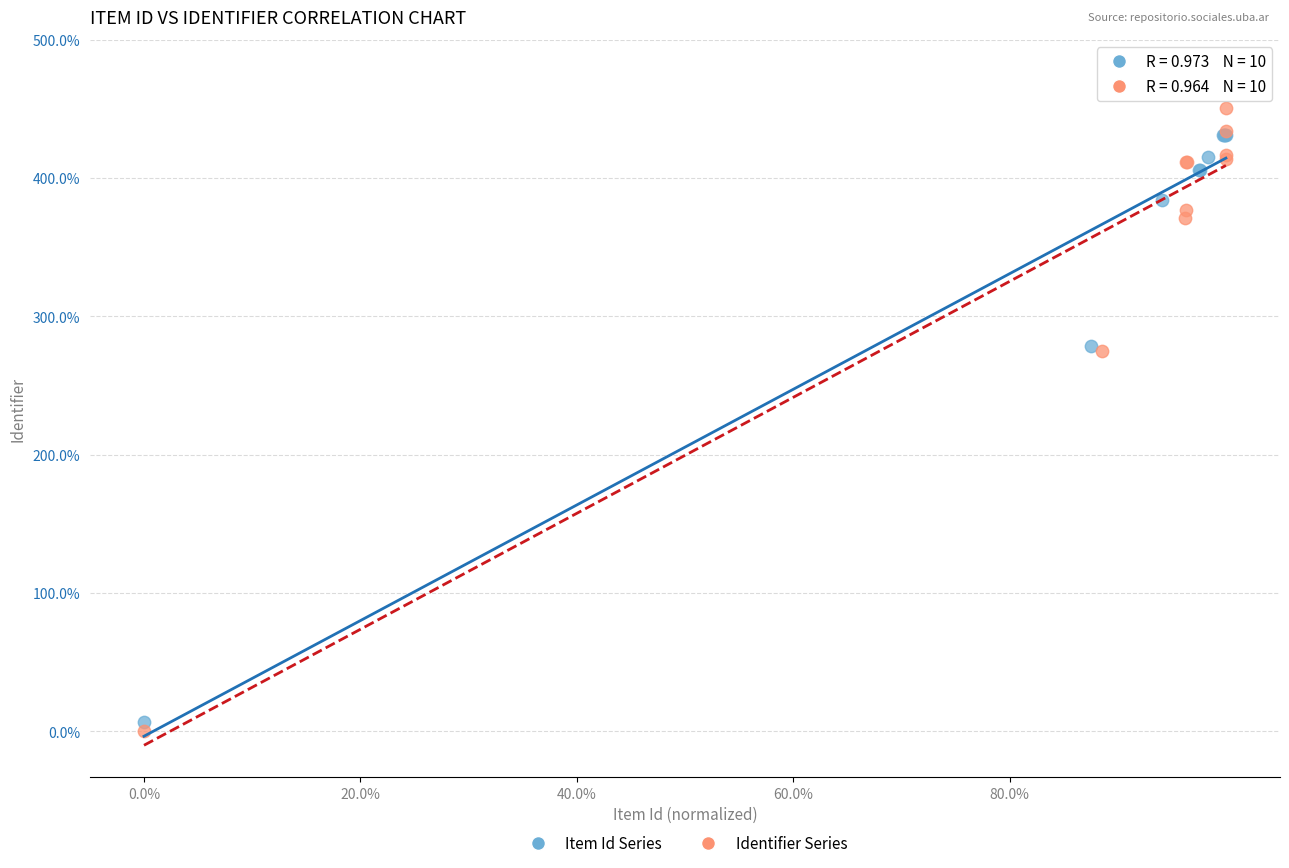

What are all the series names shown in the legend?

Item Id Series, Identifier Series